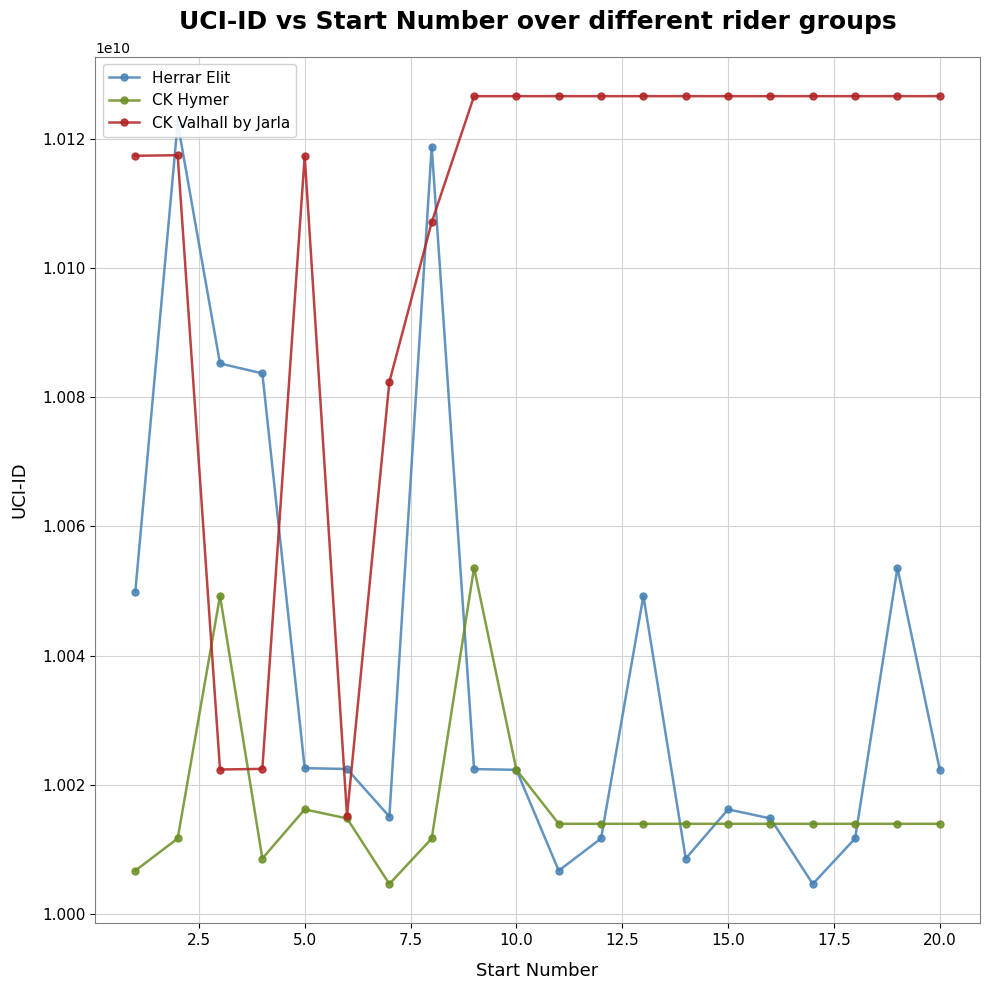

How many interior local valleys does the Herrar Elit series have?

4